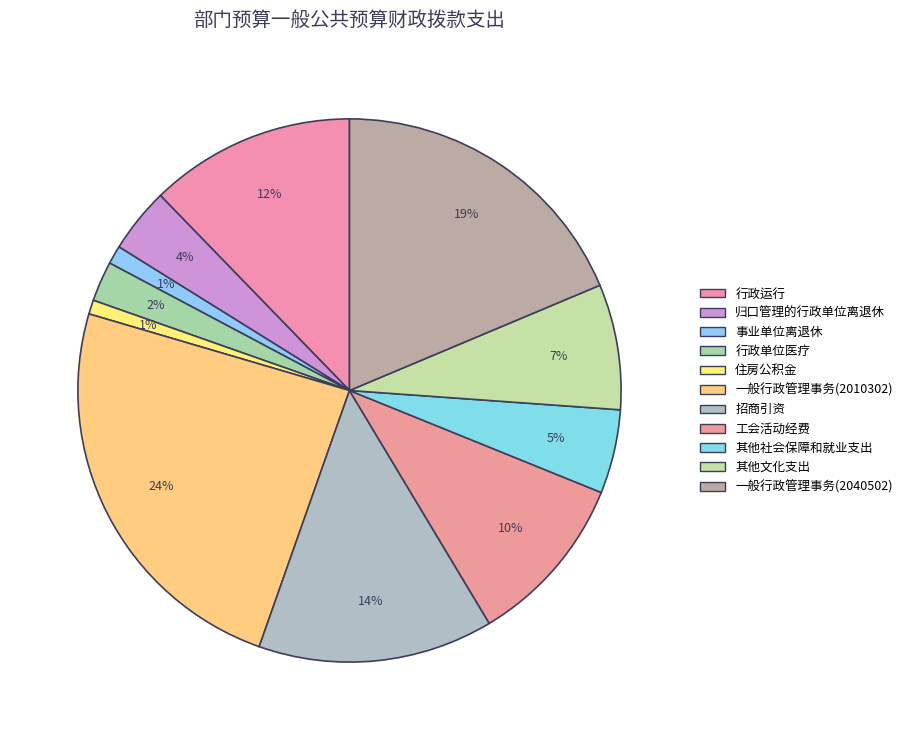

Rank the categories by value from lowest to highest.

住房公积金, 事业单位离退休, 行政单位医疗, 归口管理的行政单位离退休, 其他社会保障和就业支出, 其他文化支出, 工会活动经费, 行政运行, 招商引资, 一般行政管理事务(2040502), 一般行政管理事务(2010302)